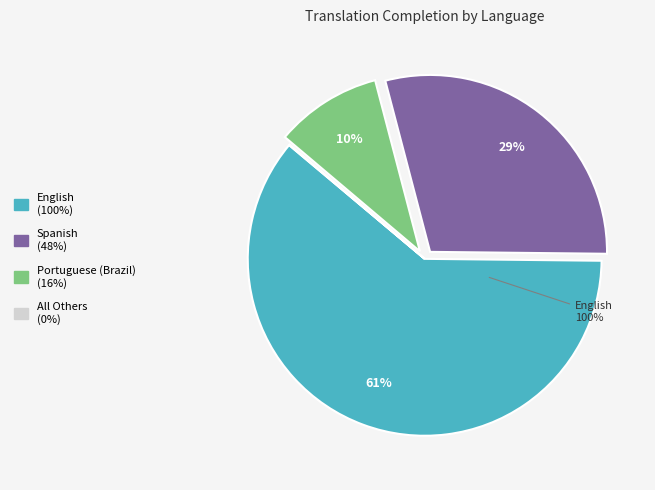

Combined, what portion of the pie is Spanish and Portuguese (Brazil)?

39.0%